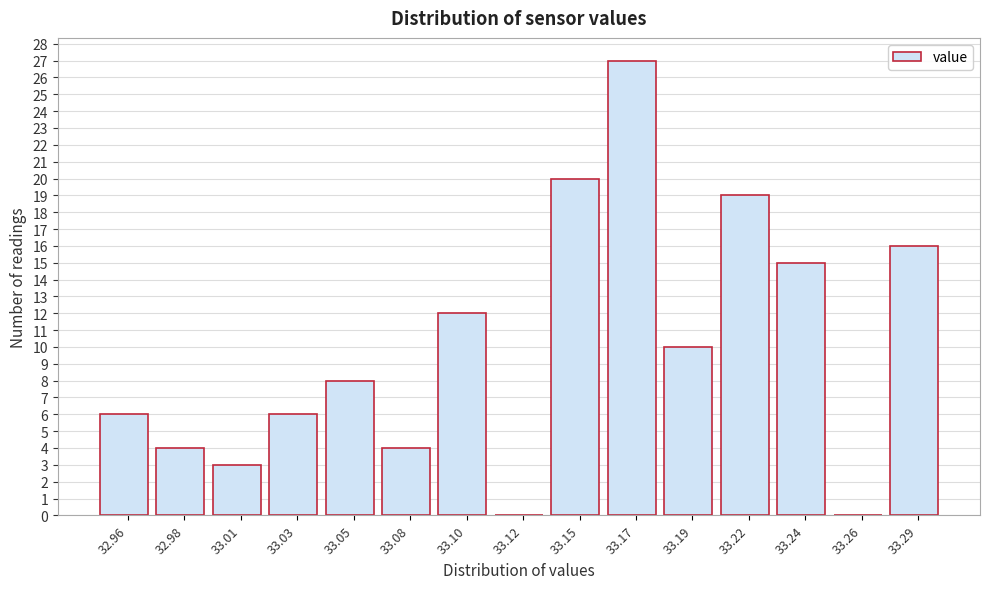

Reading right to left, list all the values displayed in this chart.

33.29=16	33.26=0	33.24=15	33.22=19	33.19=10	33.17=27	33.15=20	33.12=0	33.10=12	33.08=4	33.05=8	33.03=6	33.01=3	32.98=4	32.96=6